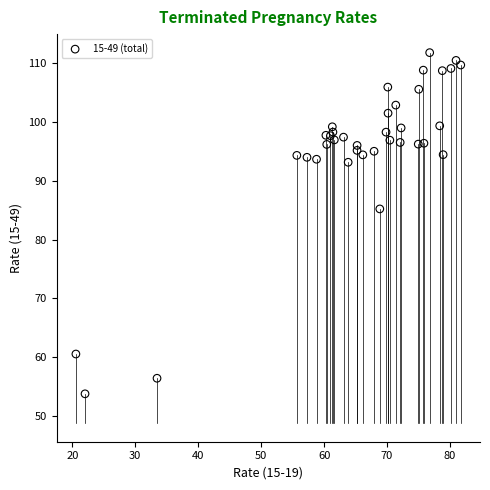

What Y value in the scatter plot is closest to 82?

85.2